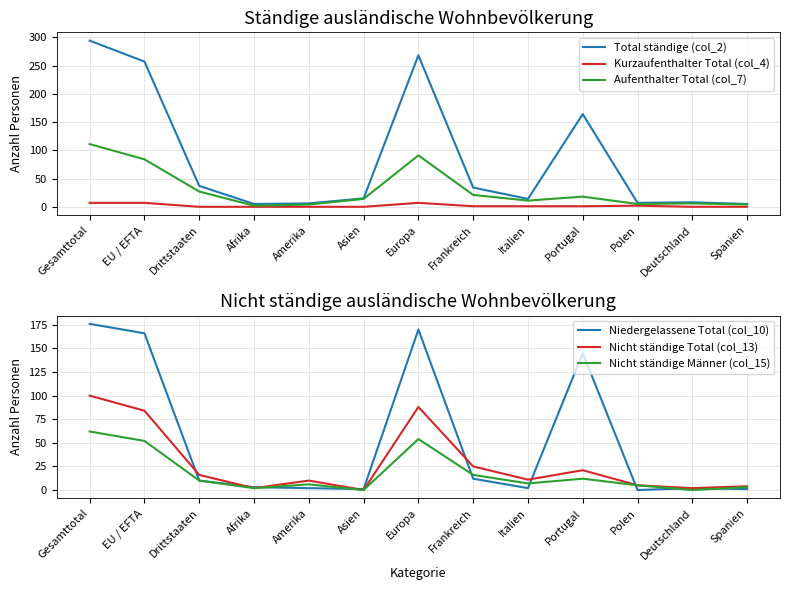

At which label does Nicht ständige Männer (col_15) reach its peak?

Gesamttotal